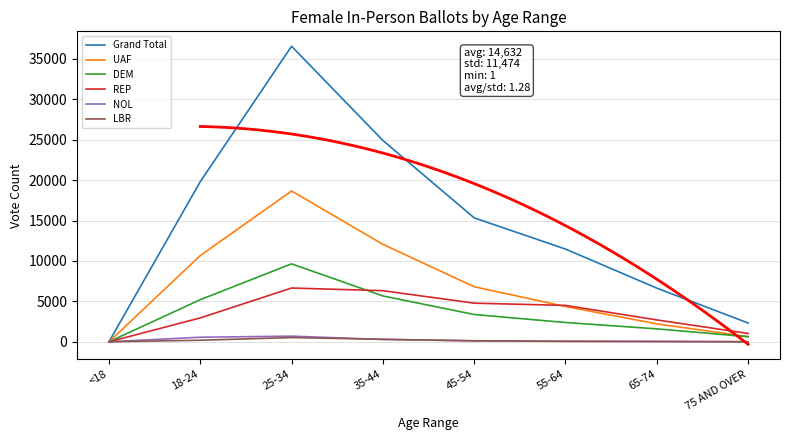

What is the label of the 7th point from the right?

18-24